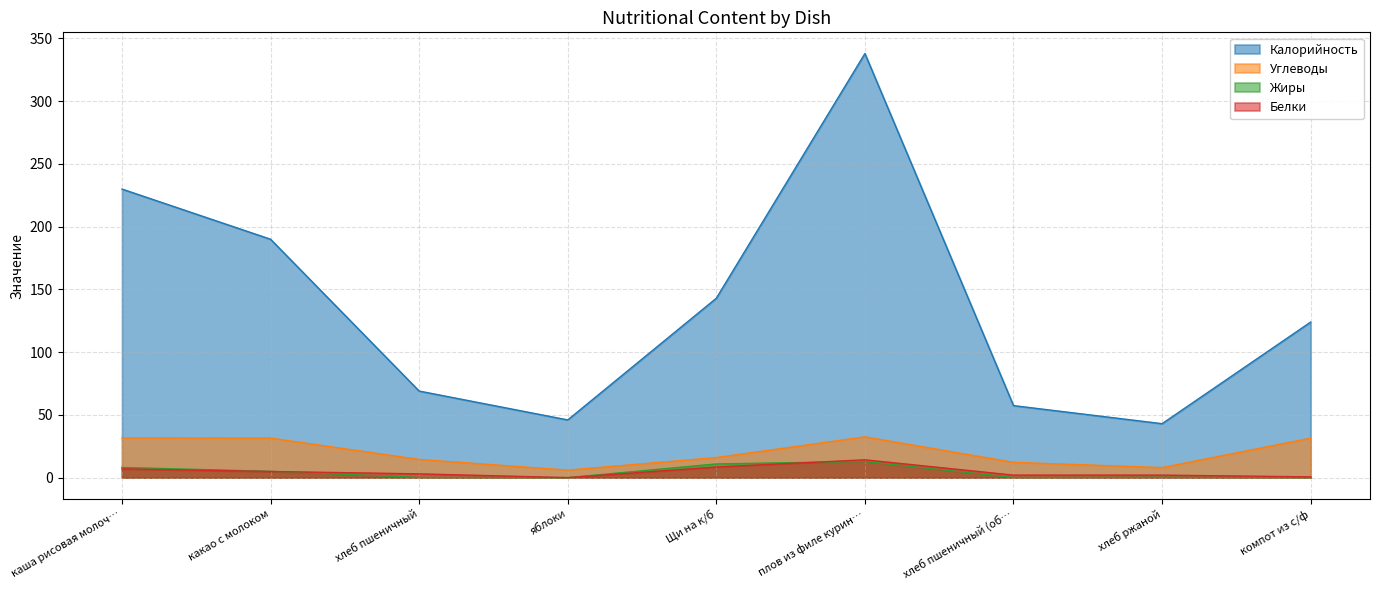

Rank the series by their maximum value, from highest to lowest.

Калорийность, Углеводы, Белки, Жиры